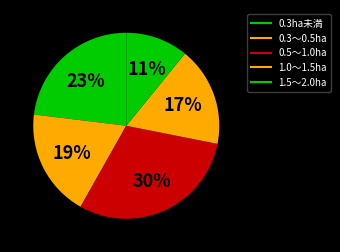

Which slice is the largest?

0.5～1.0ha